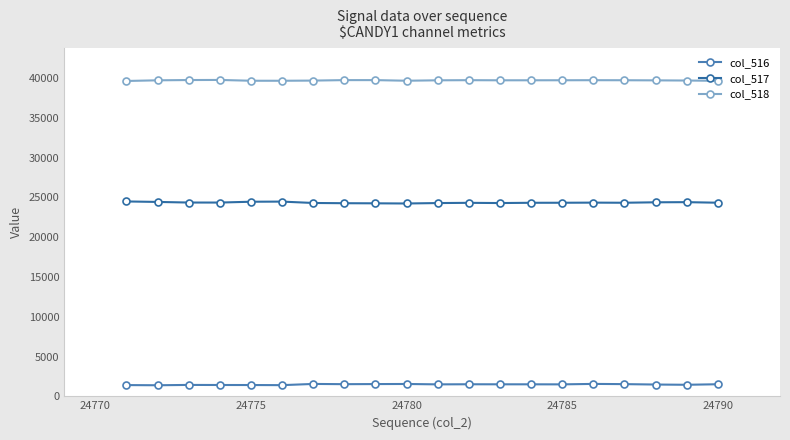

What are all the series names shown in the legend?

col_516, col_517, col_518